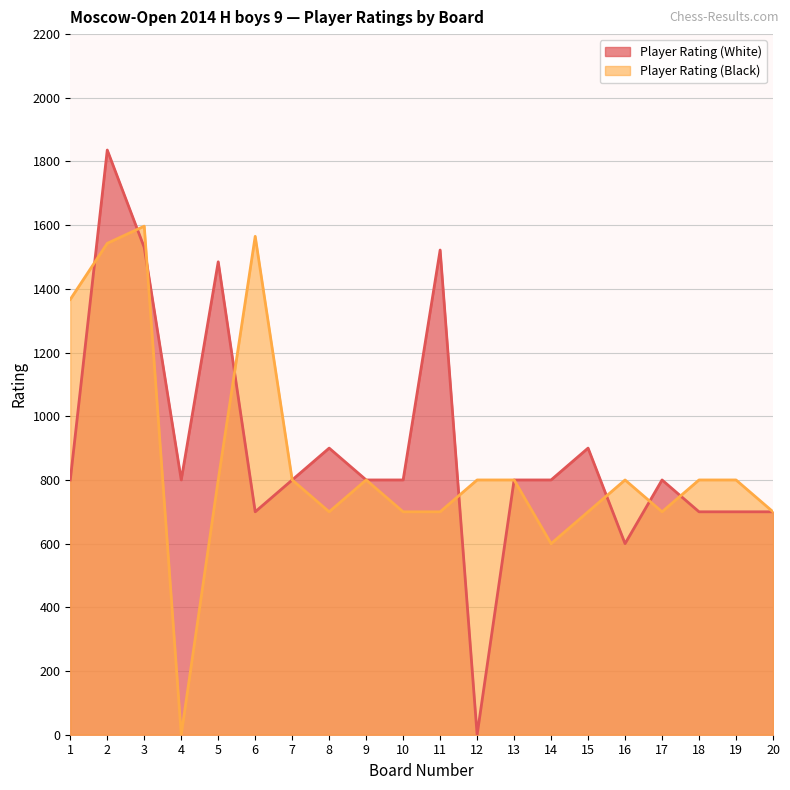

How many values in the Player Rating (White) series are below 800?

6